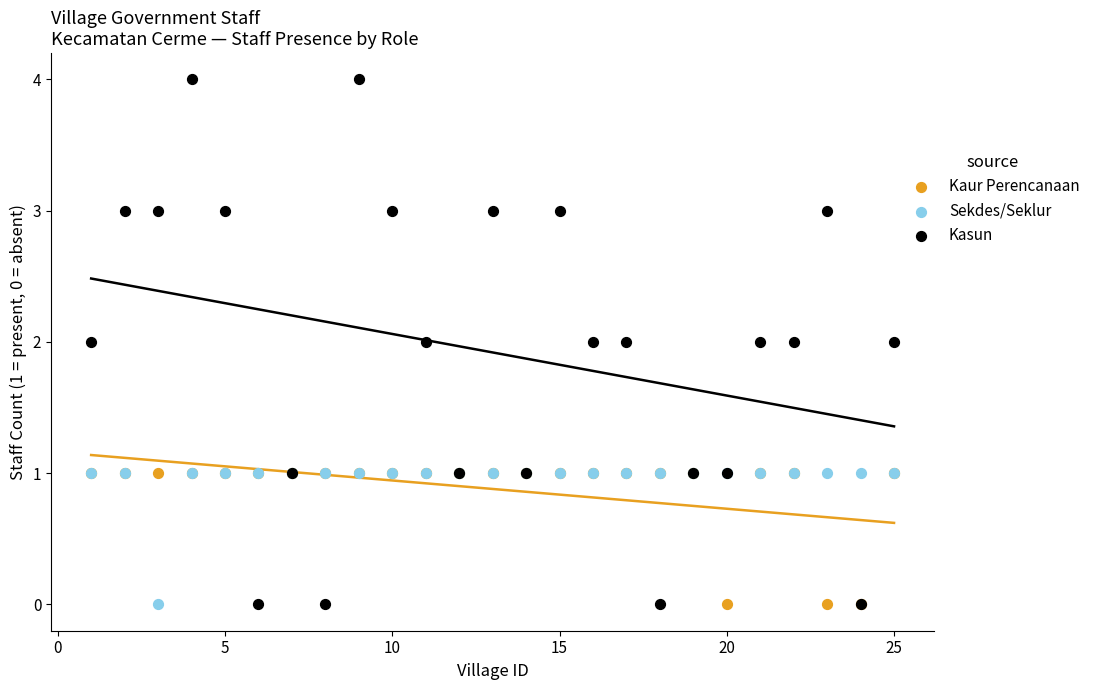

Which series reaches the maximum Y coordinate?

Kasun